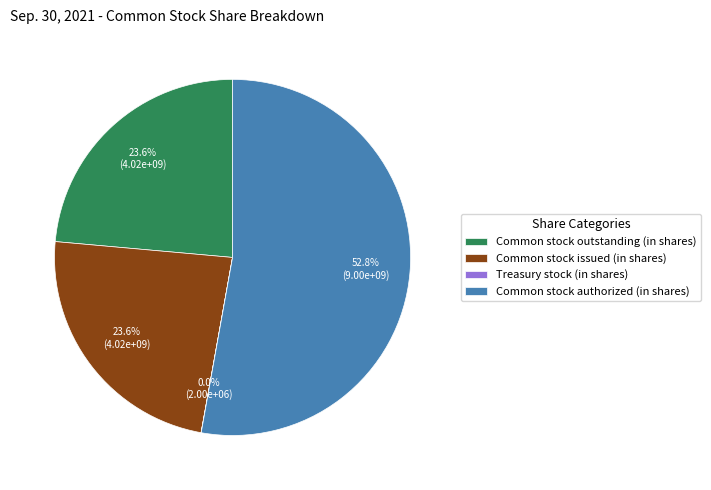

Which category has the biggest portion of the pie?

Common stock authorized (in shares)